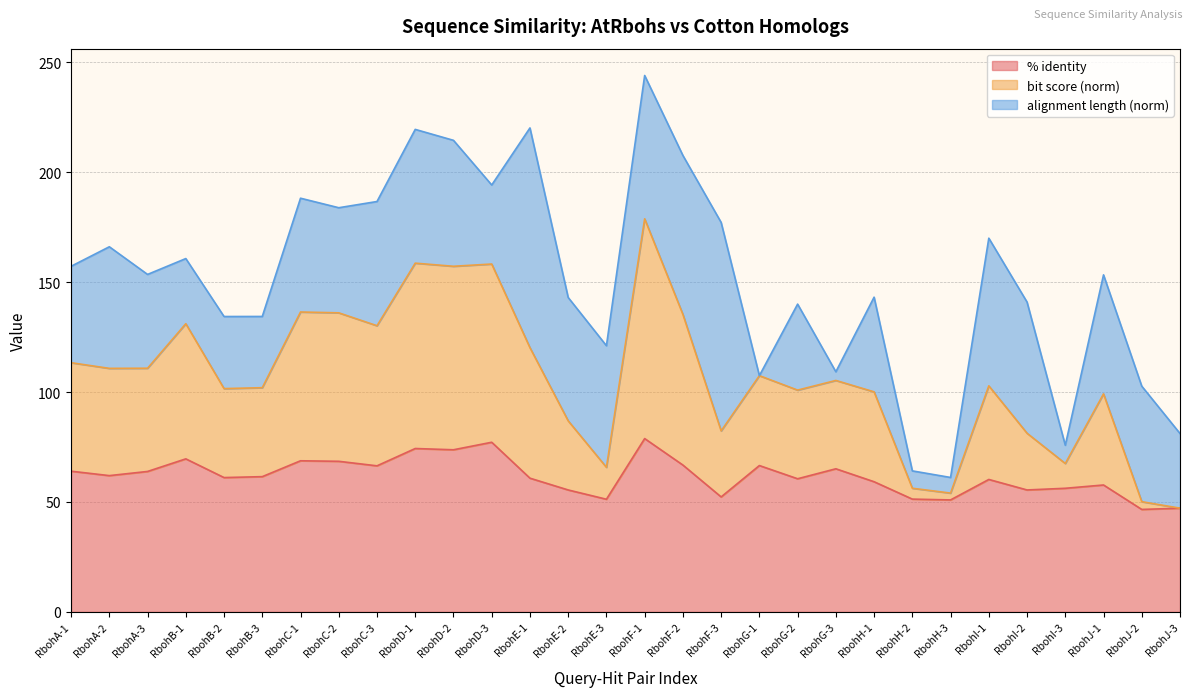

Is it true that bit score (norm) equals 43.8 at RbohI-3?

False